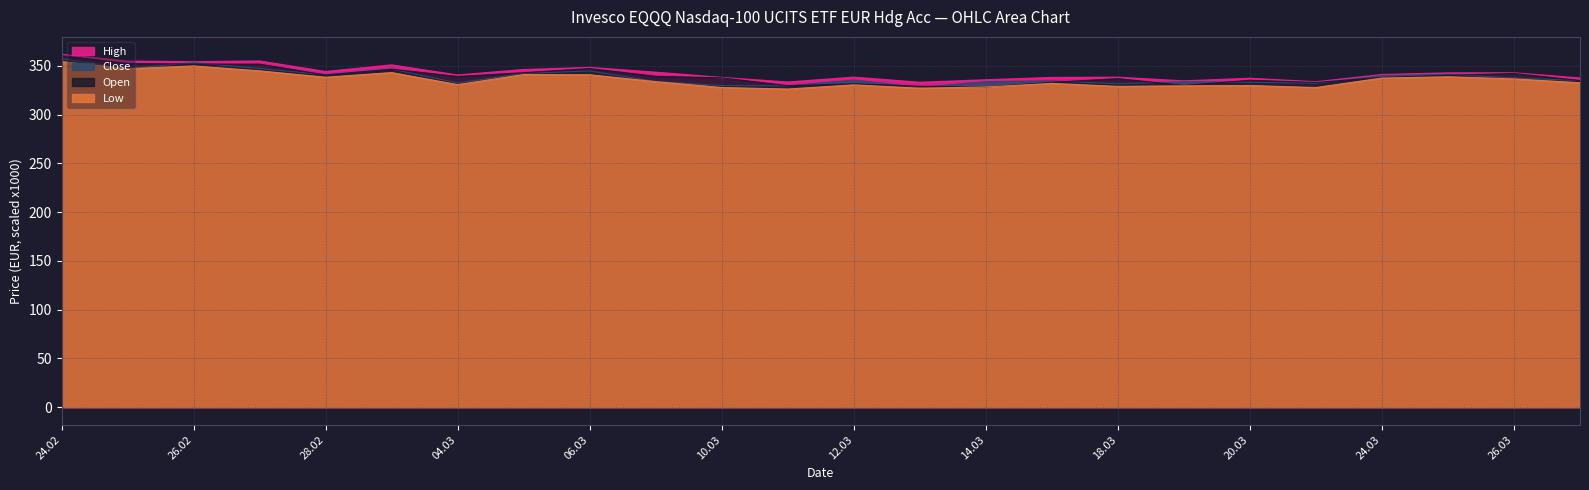

What is the maximum value shown in the chart?

361.7